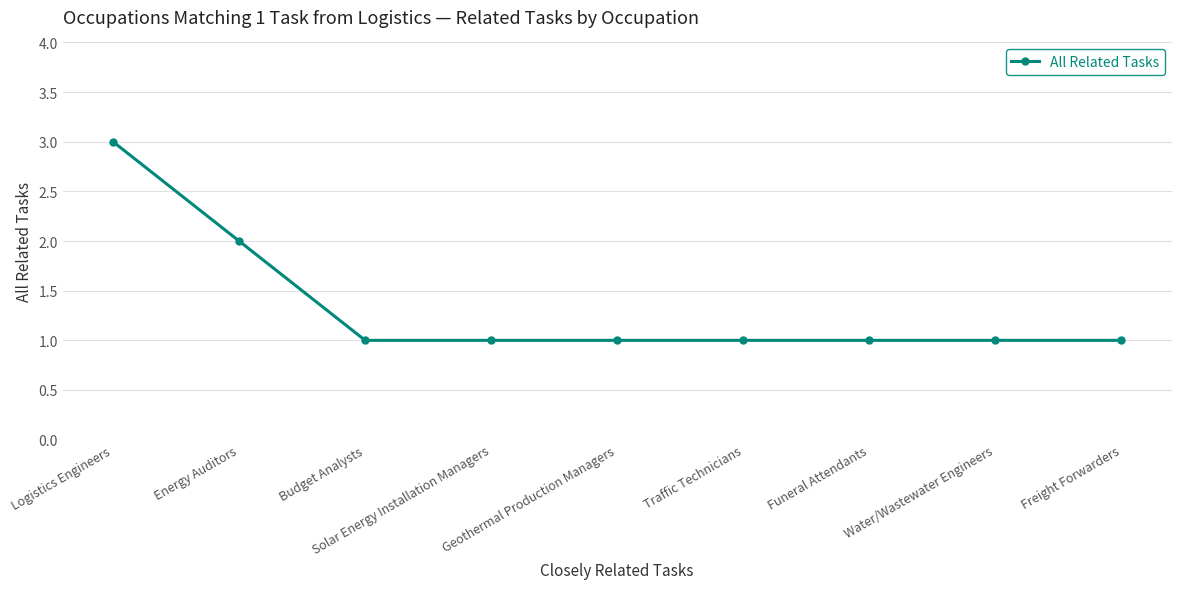

What is the minimum value shown in the chart?

1